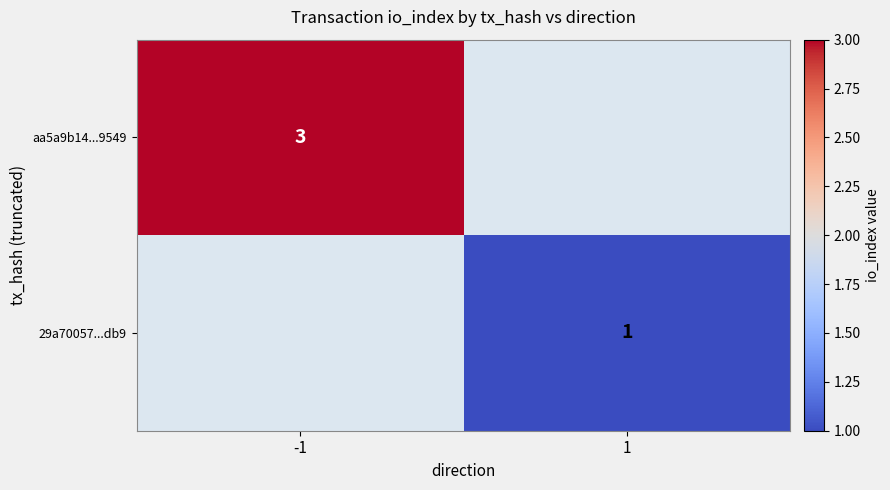

True or false: 29a70057...db9 has a value of 0 at 1.

False